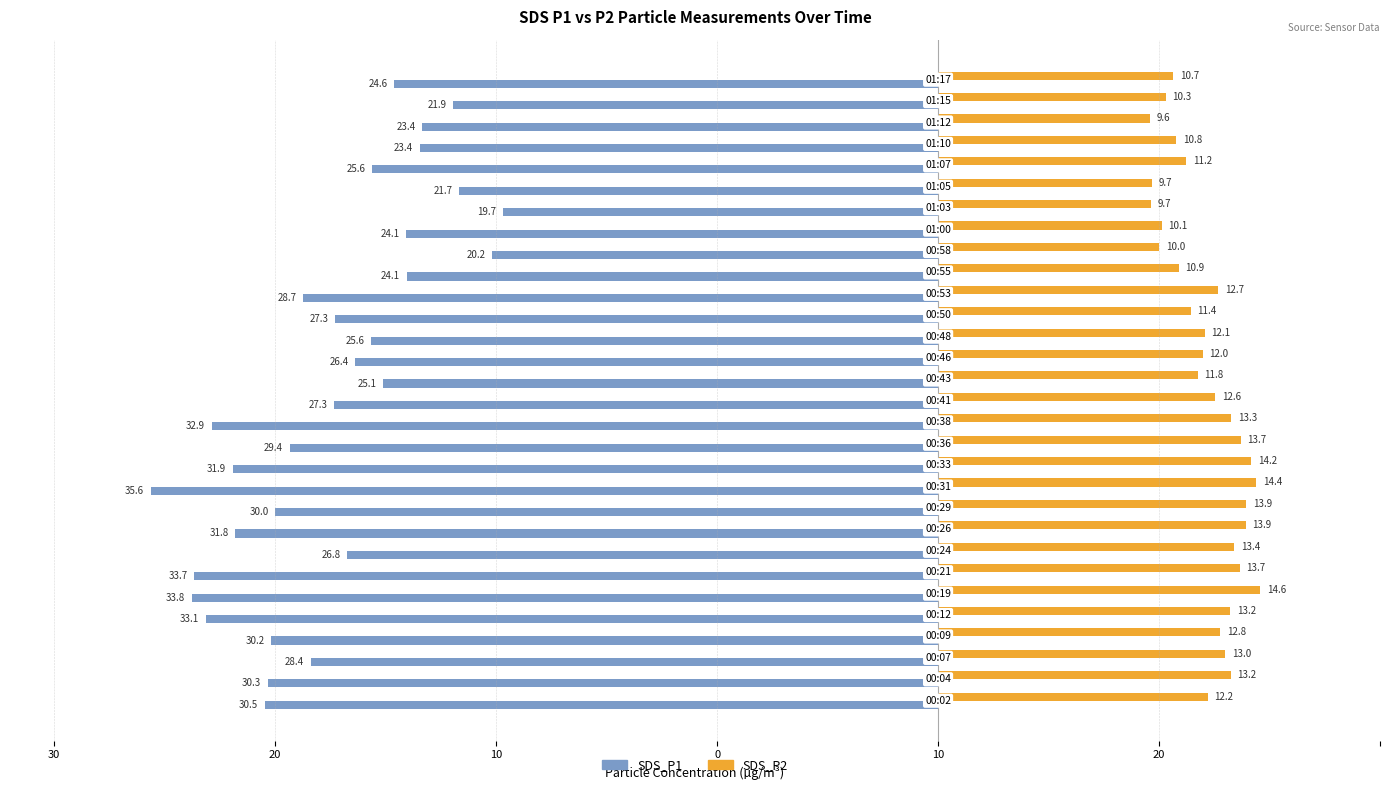

What is the average value of the SDS_P1 series?

-27.6